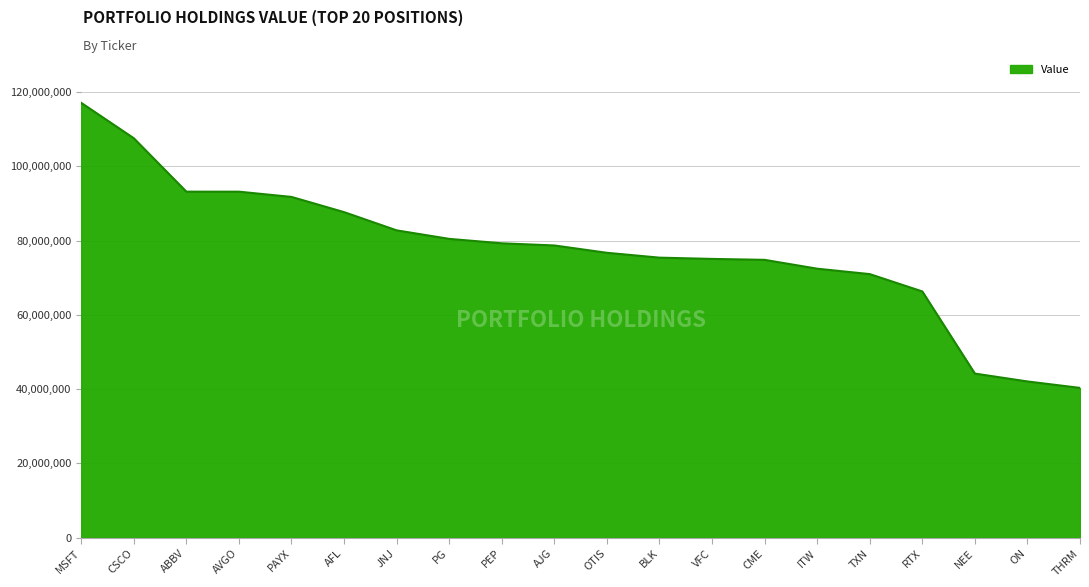

At which label does the data first exceed 78703000?

MSFT